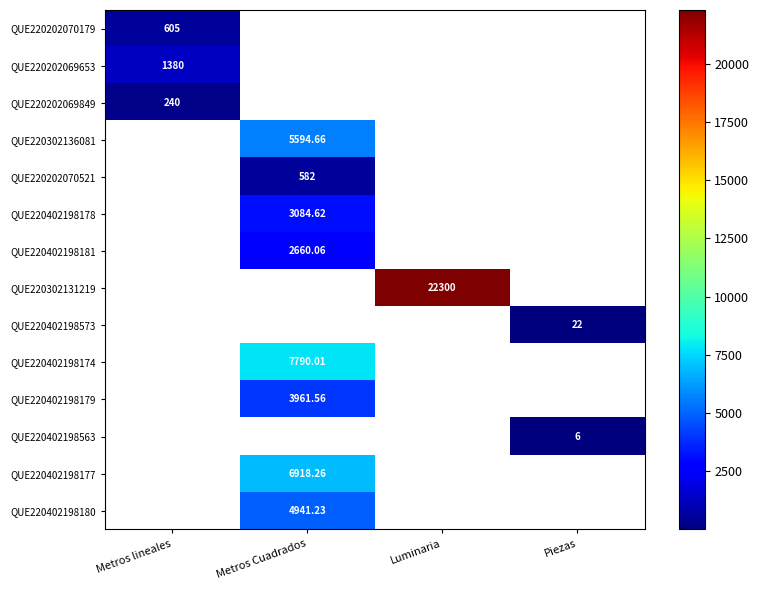

Is the value of QUE220202069653 at Metros lineales greater than the value of QUE220402198179 at Metros Cuadrados?

No